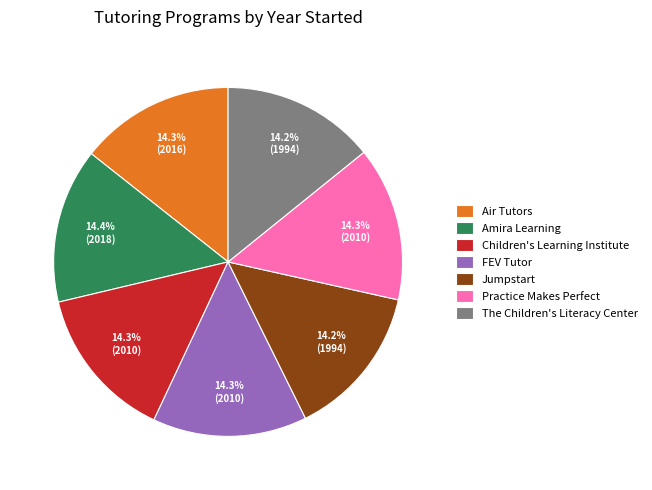

Does Air Tutors account for over 50% of the chart?

No